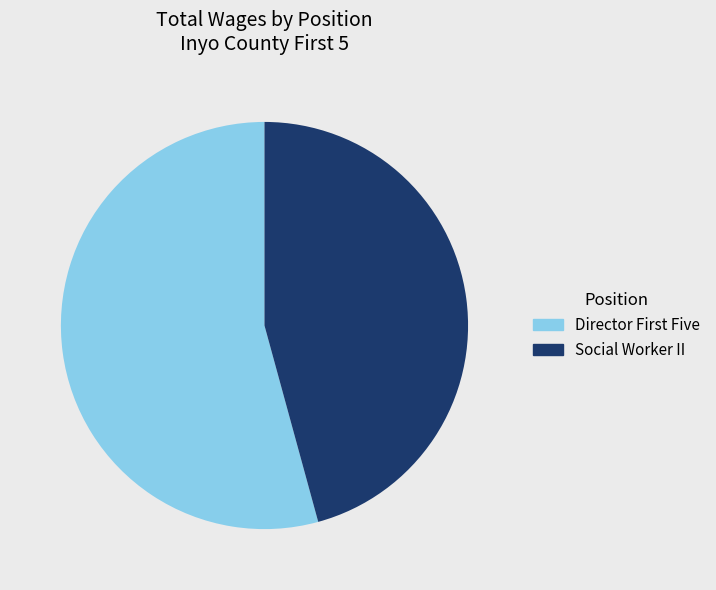

Is there any slice that represents more than half of the pie?

Yes